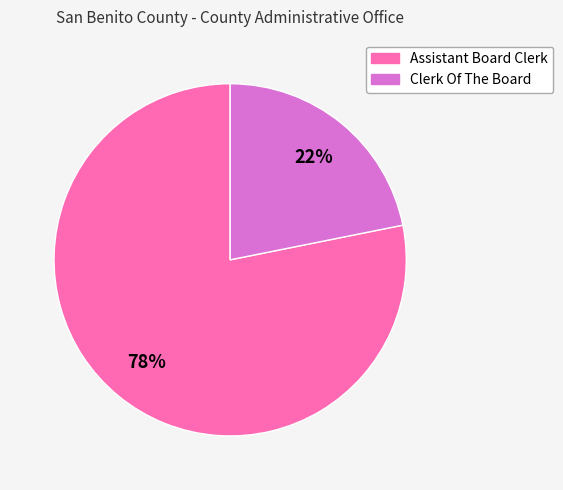

Is it true that Clerk Of The Board is 22% of the pie?

True